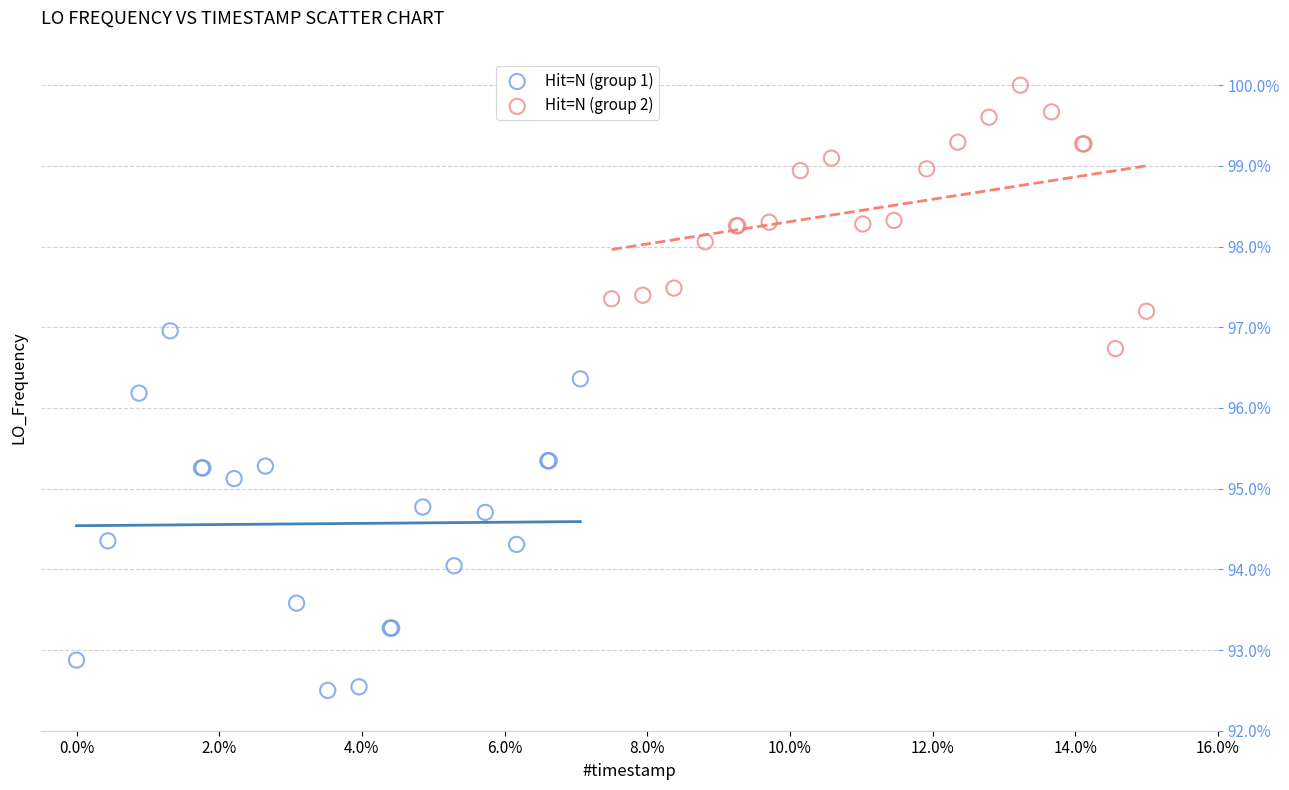

Which series has the largest Y range (max minus min)?

Hit=N (group 1)